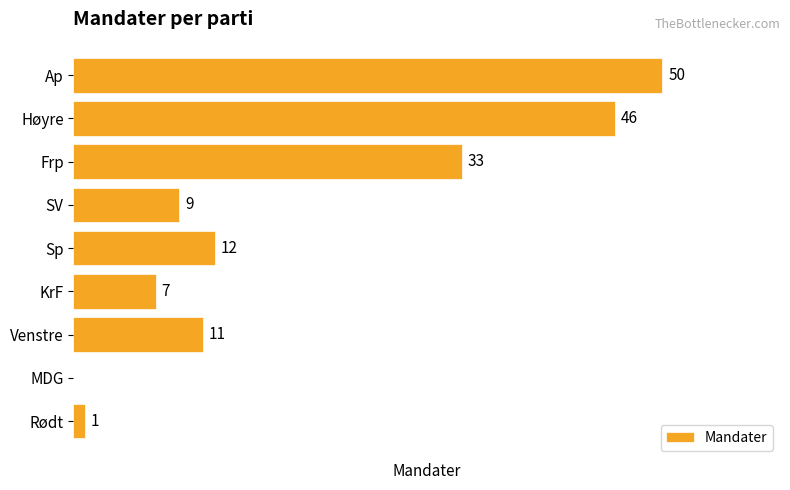

Where is the data nearest to the value 25?

Frp